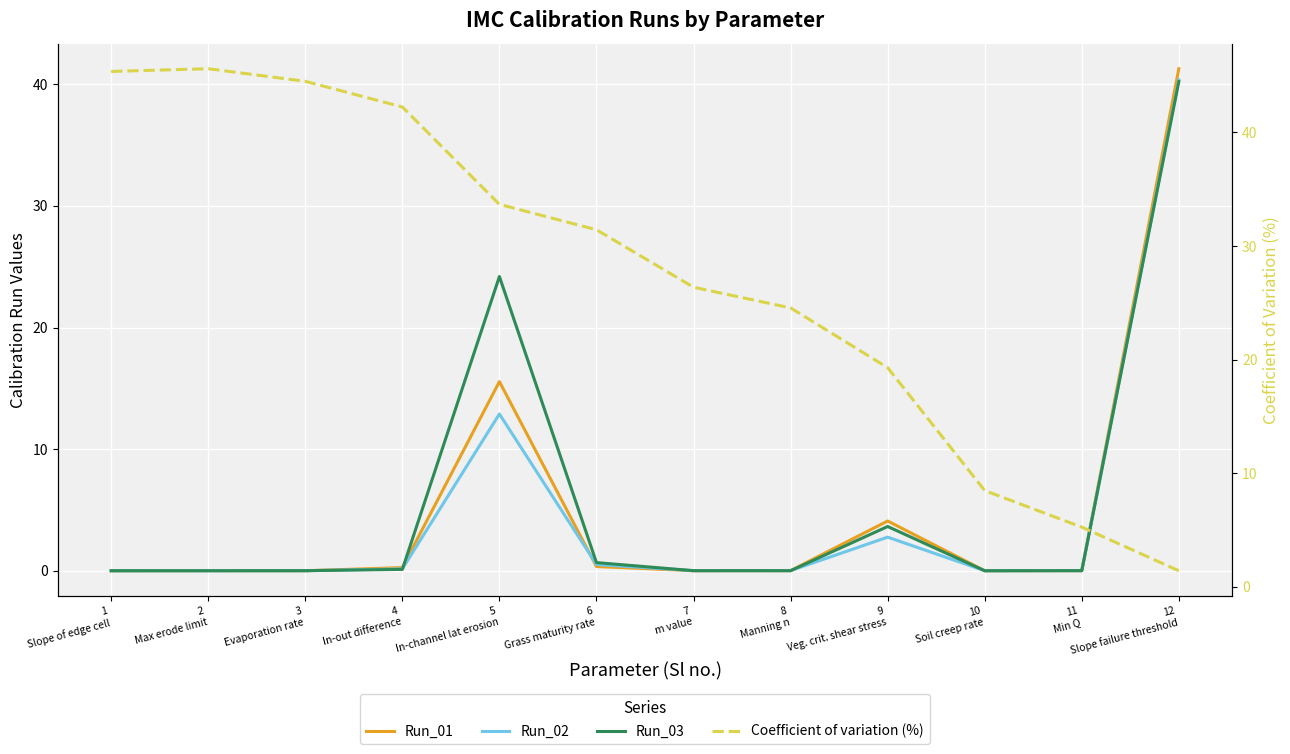

What is the value of the Coefficient of variation (%) point at the 11th from the left?

5.2